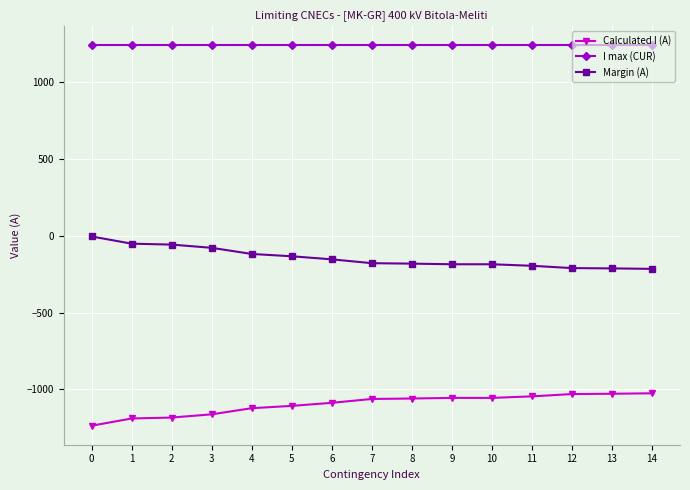

How many lines are shown in the chart?

3